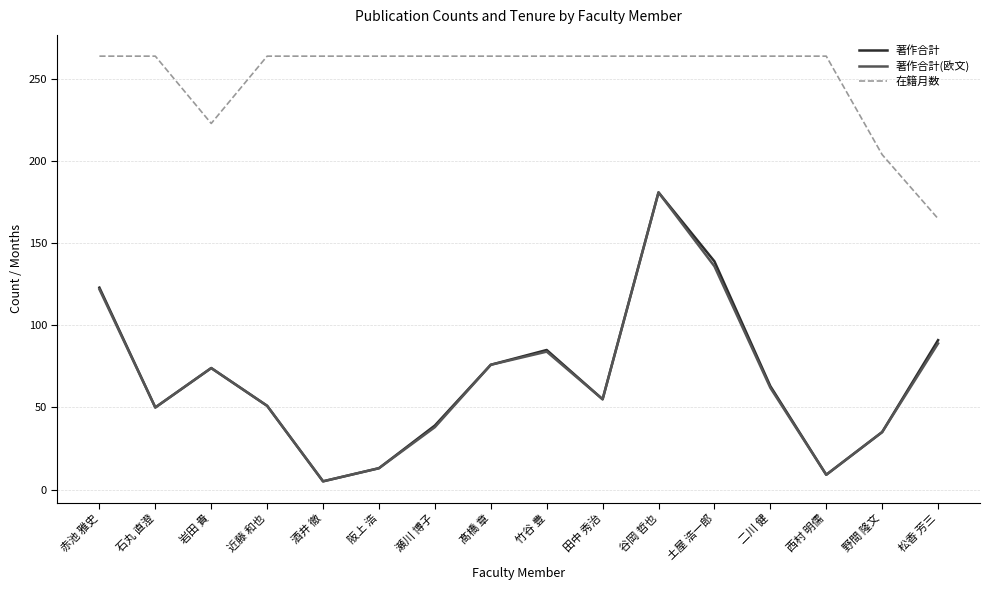

What position from the left is 谷岡 哲也?

11